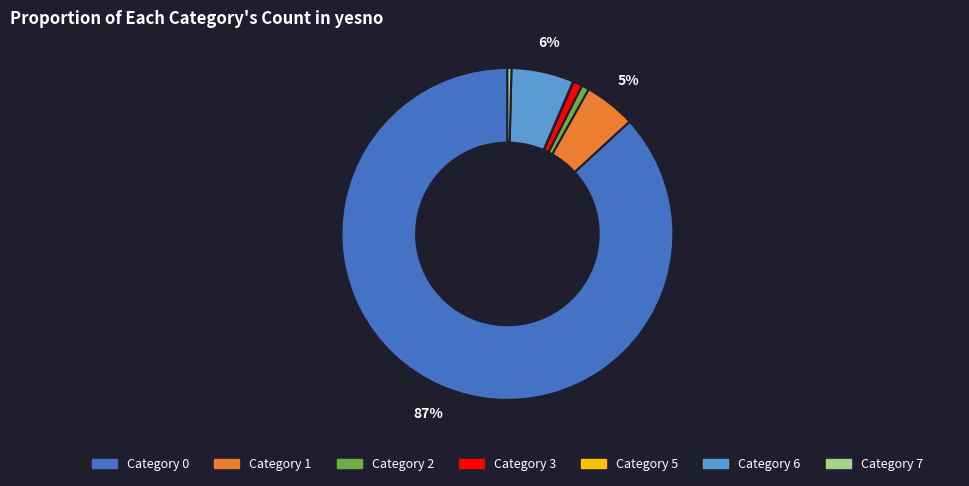

Is it true that Category 7 is 12% of the pie?

False